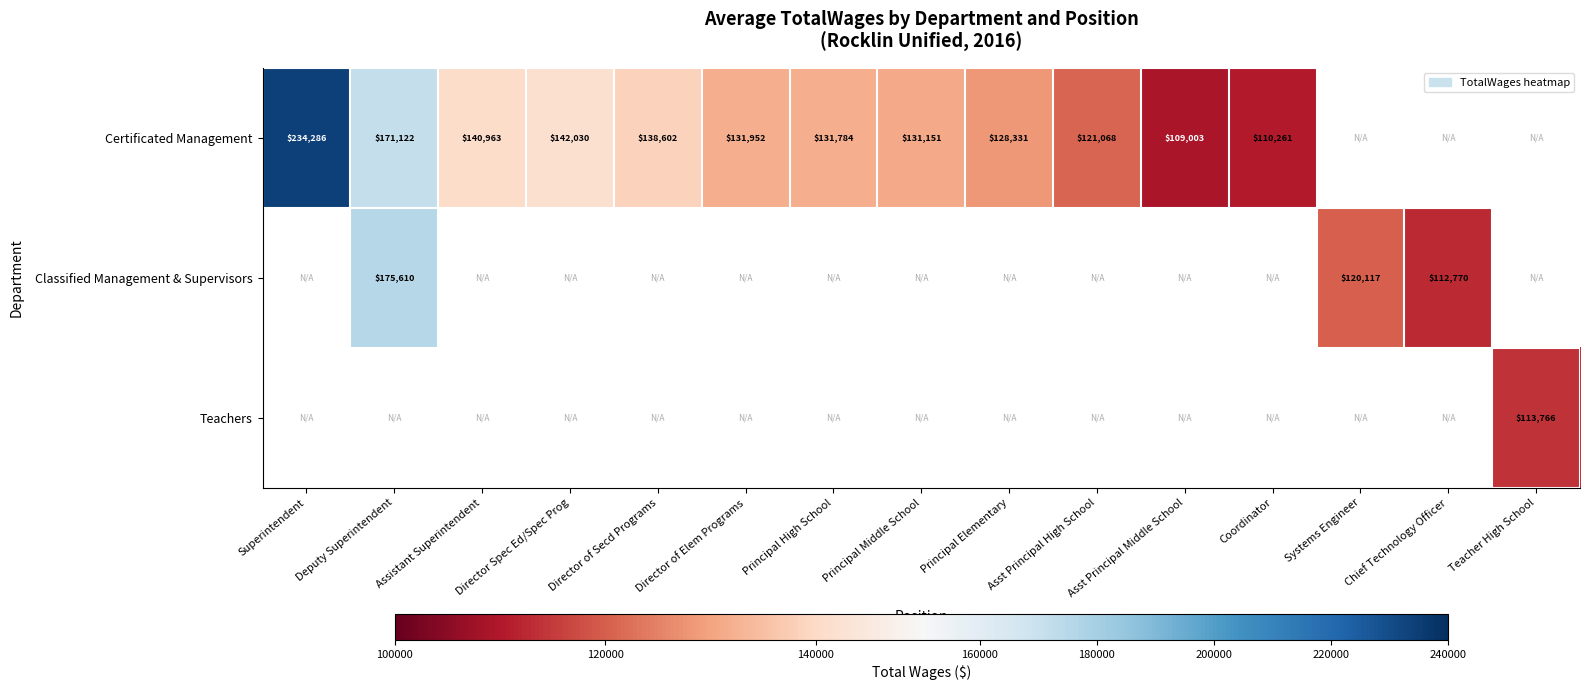

Is the value of Classified Management & Supervisors at Systems Engineer greater than the value of Certificated Management at Principal Middle School?

No